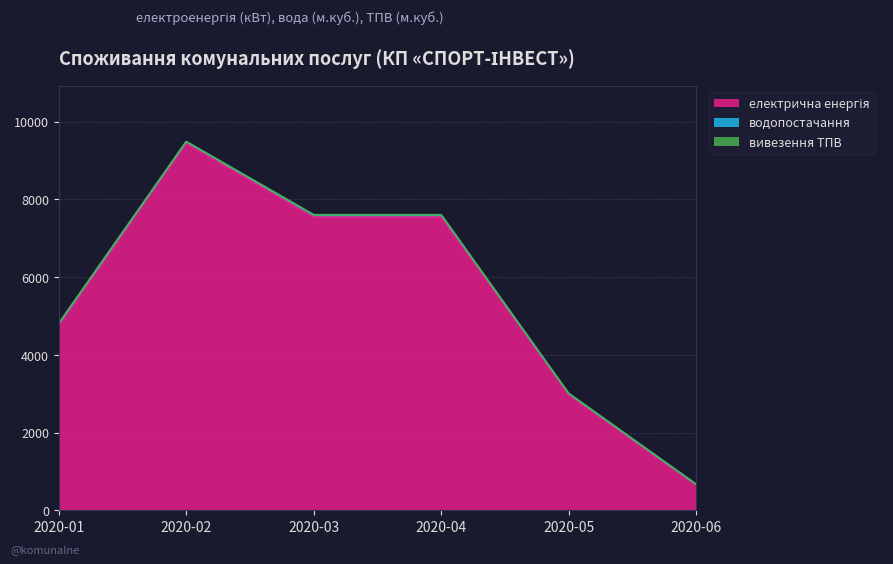

What is the value of the водопостачання point at the 5th from the left?

35.0